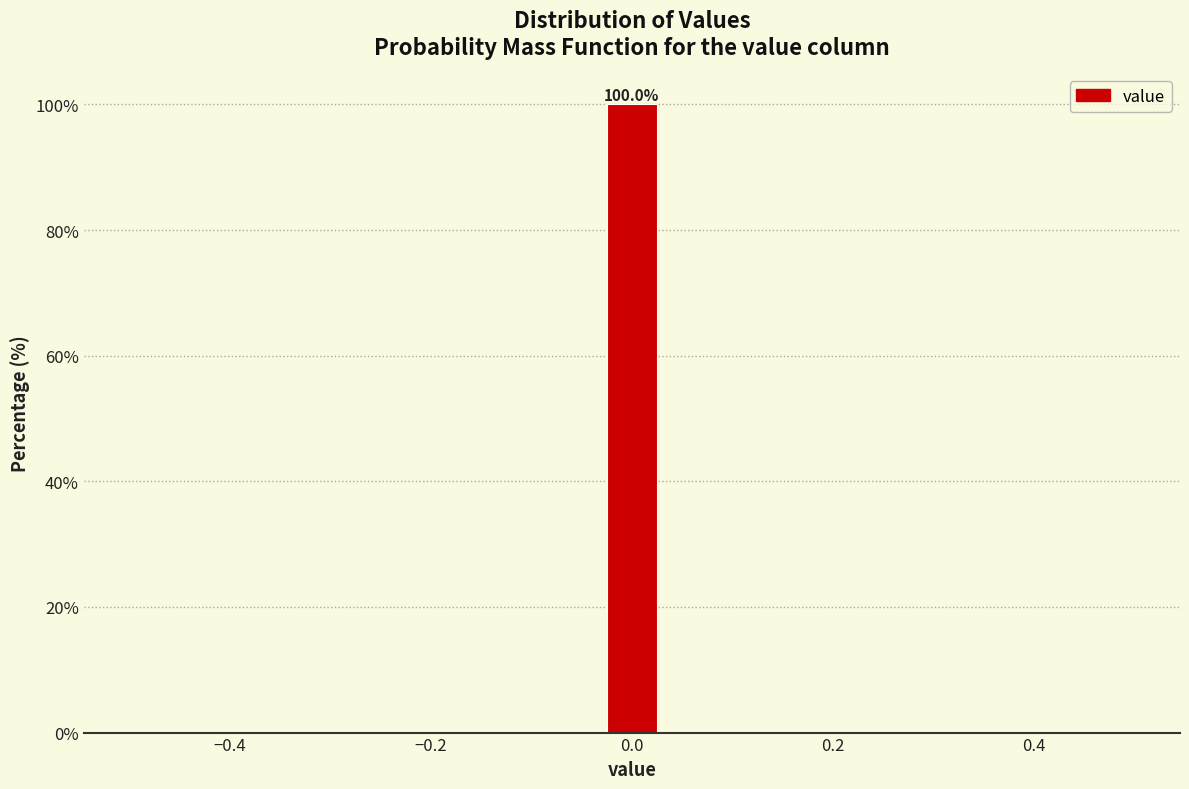

Read against the x-axis, roughly where is the centre of the tallest bar?

0.00